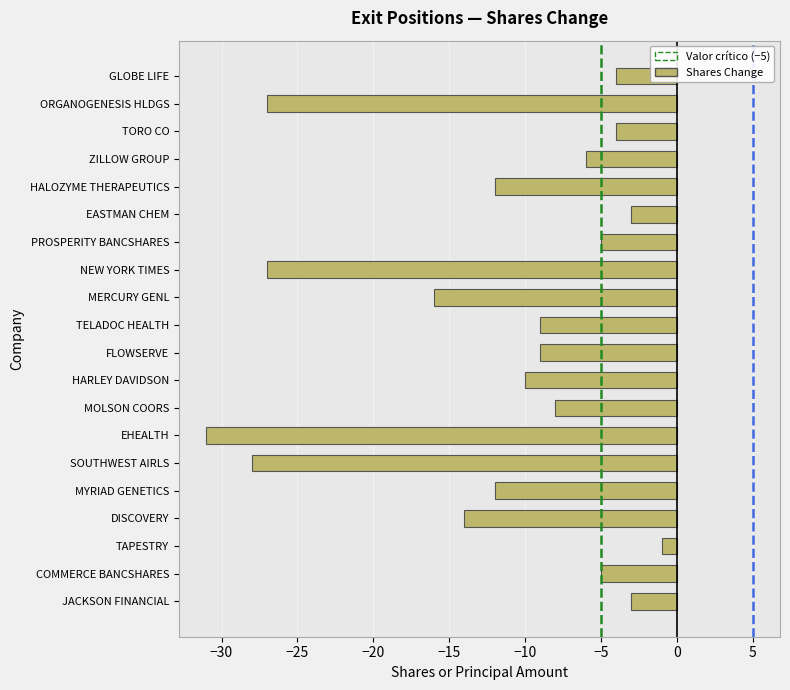

Reading bottom to top, what are all the values shown in this chart?

JACKSON FINANCIAL=-3	COMMERCE BANCSHARES=-5	TAPESTRY=-1	DISCOVERY=-14	MYRIAD GENETICS=-12	SOUTHWEST AIRLS=-28	EHEALTH=-31	MOLSON COORS=-8	HARLEY DAVIDSON=-10	FLOWSERVE=-9	TELADOC HEALTH=-9	MERCURY GENL=-16	NEW YORK TIMES=-27	PROSPERITY BANCSHARES=-5	EASTMAN CHEM=-3	HALOZYME THERAPEUTICS=-12	ZILLOW GROUP=-6	TORO CO=-4	ORGANOGENESIS HLDGS=-27	GLOBE LIFE=-4